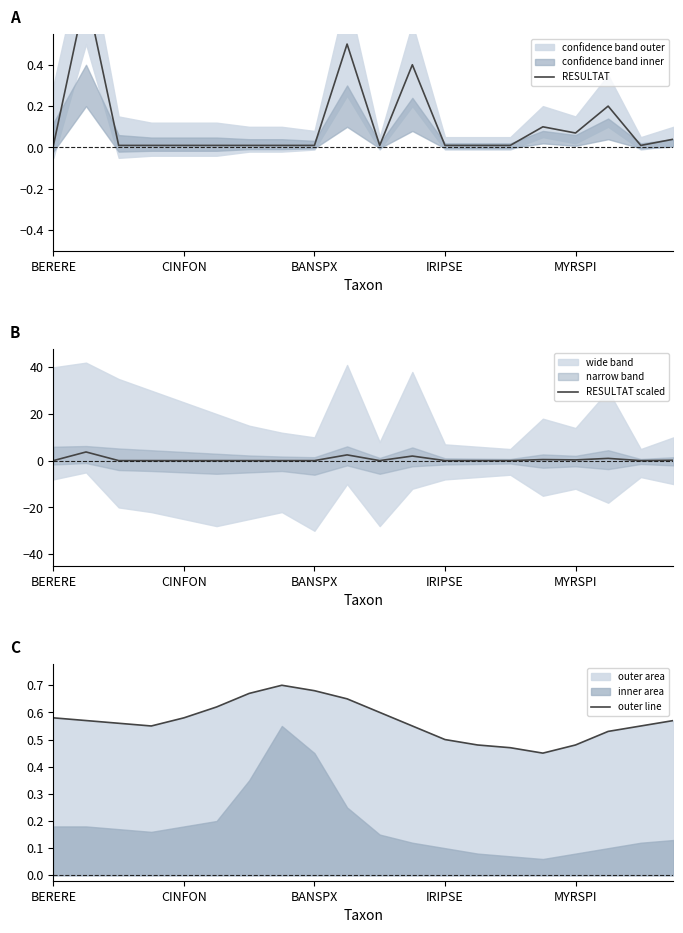

True or false: outer line has a value of 0.8 at IRIPSE.

False